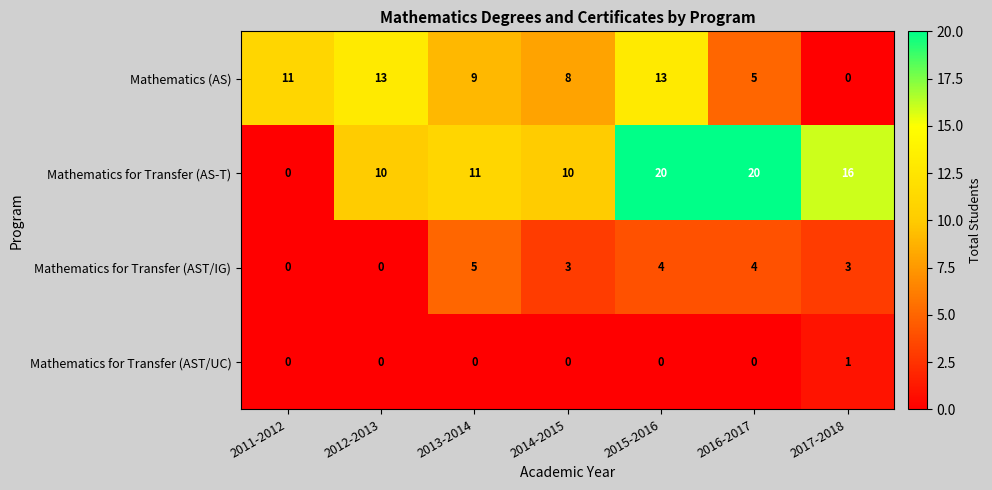

The value of Mathematics for Transfer (AST/IG) at 2016-2017 is 4. True or false?

True